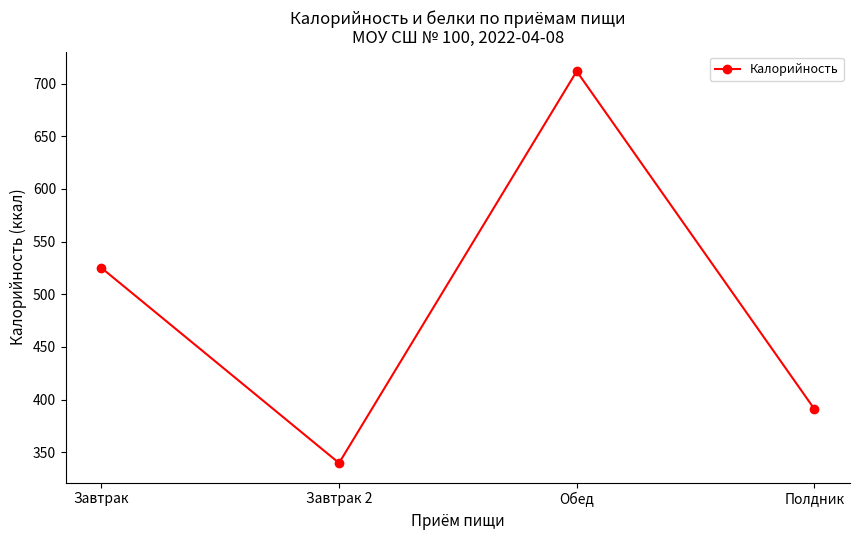

List the labels in order of value, smallest first.

Завтрак 2, Полдник, Завтрак, Обед